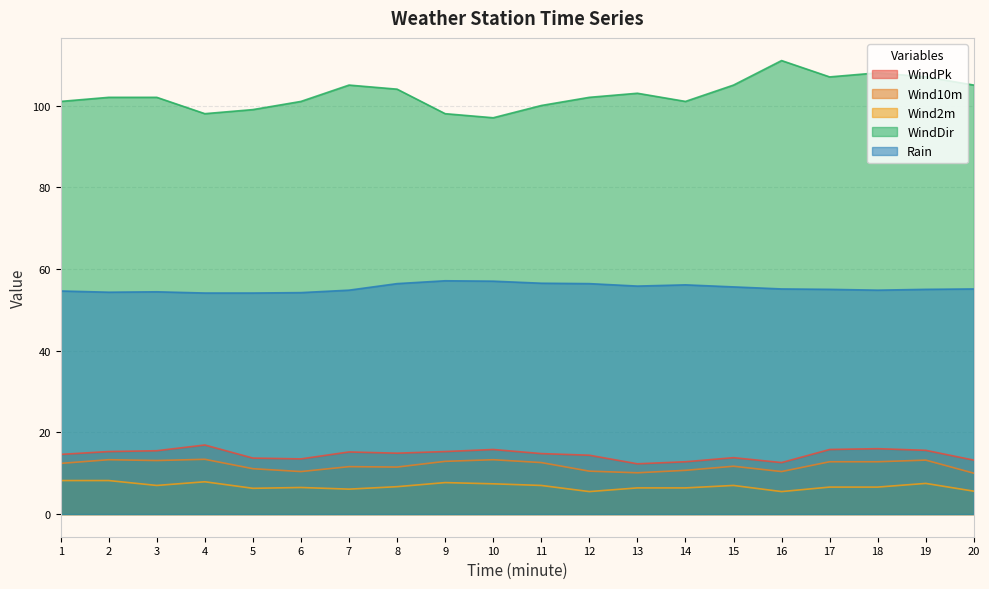

How many lines are shown in the chart?

5